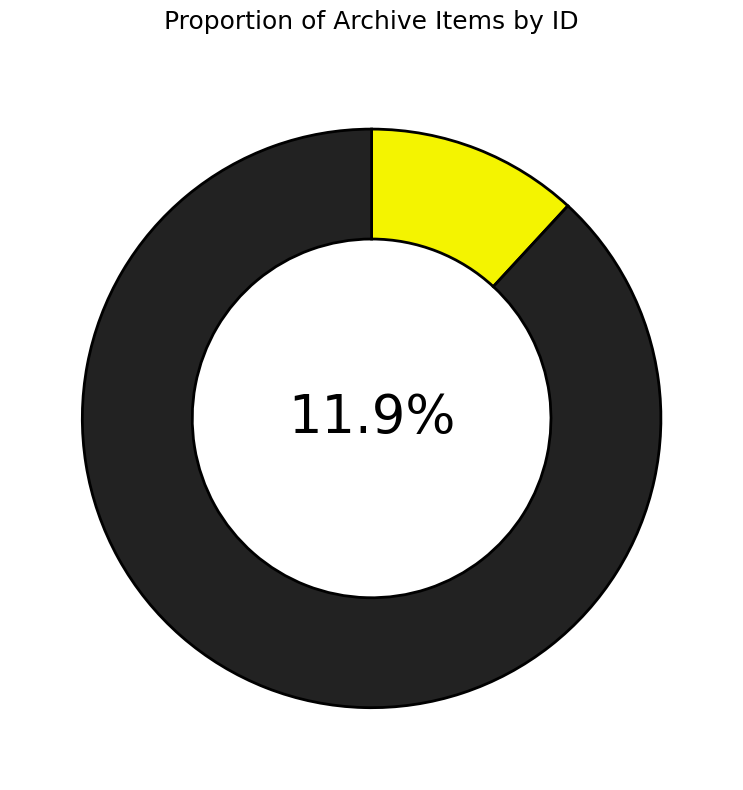

Which category has the biggest portion of the pie?

SJC-P-0859